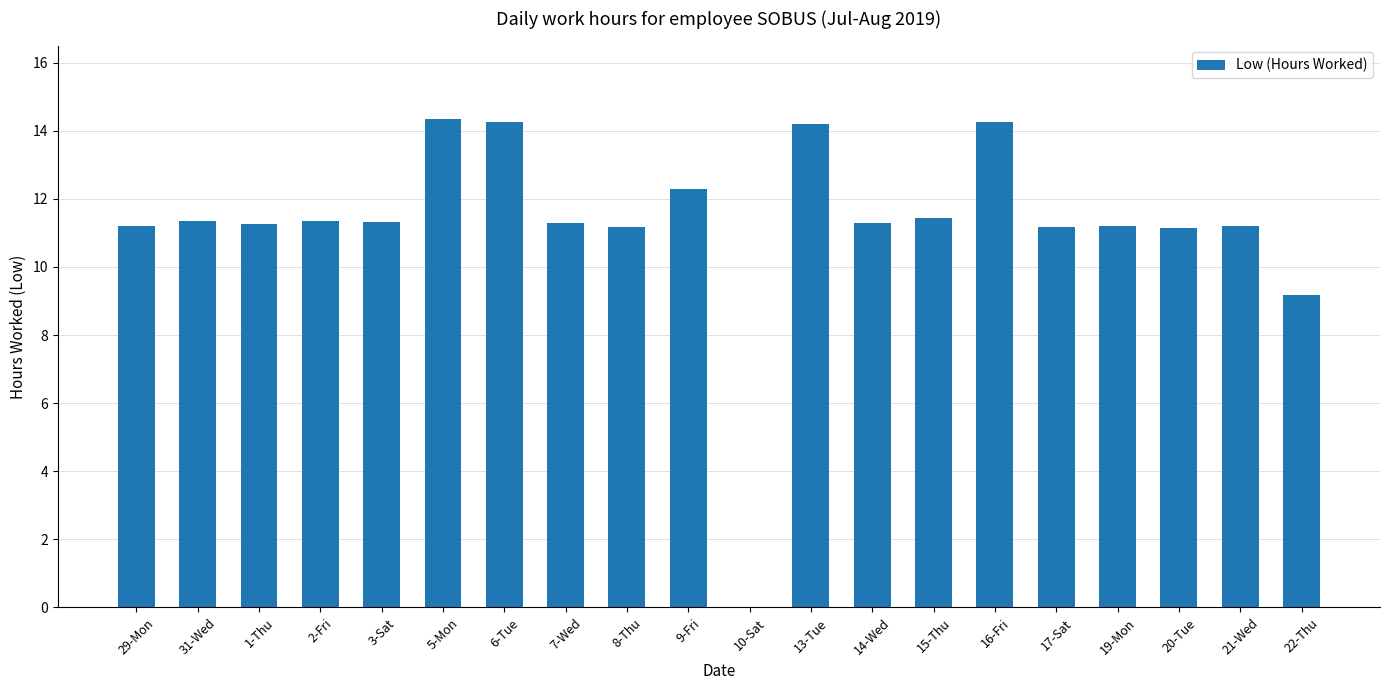

Between 9-Fri and 14-Wed, which is larger?

9-Fri